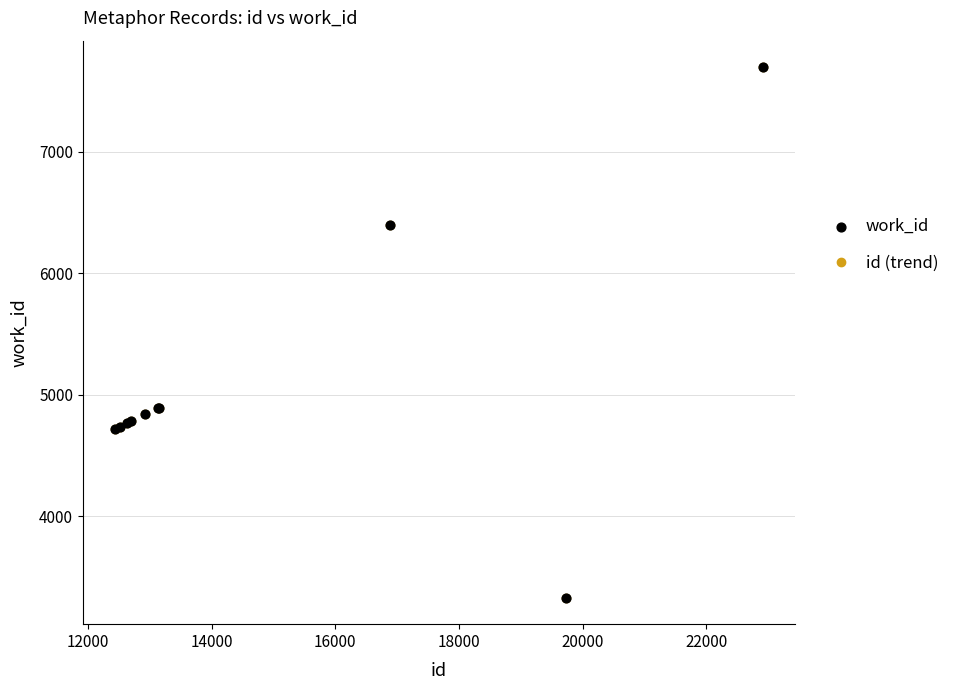

What is the value of the 7th point from the left?

4895